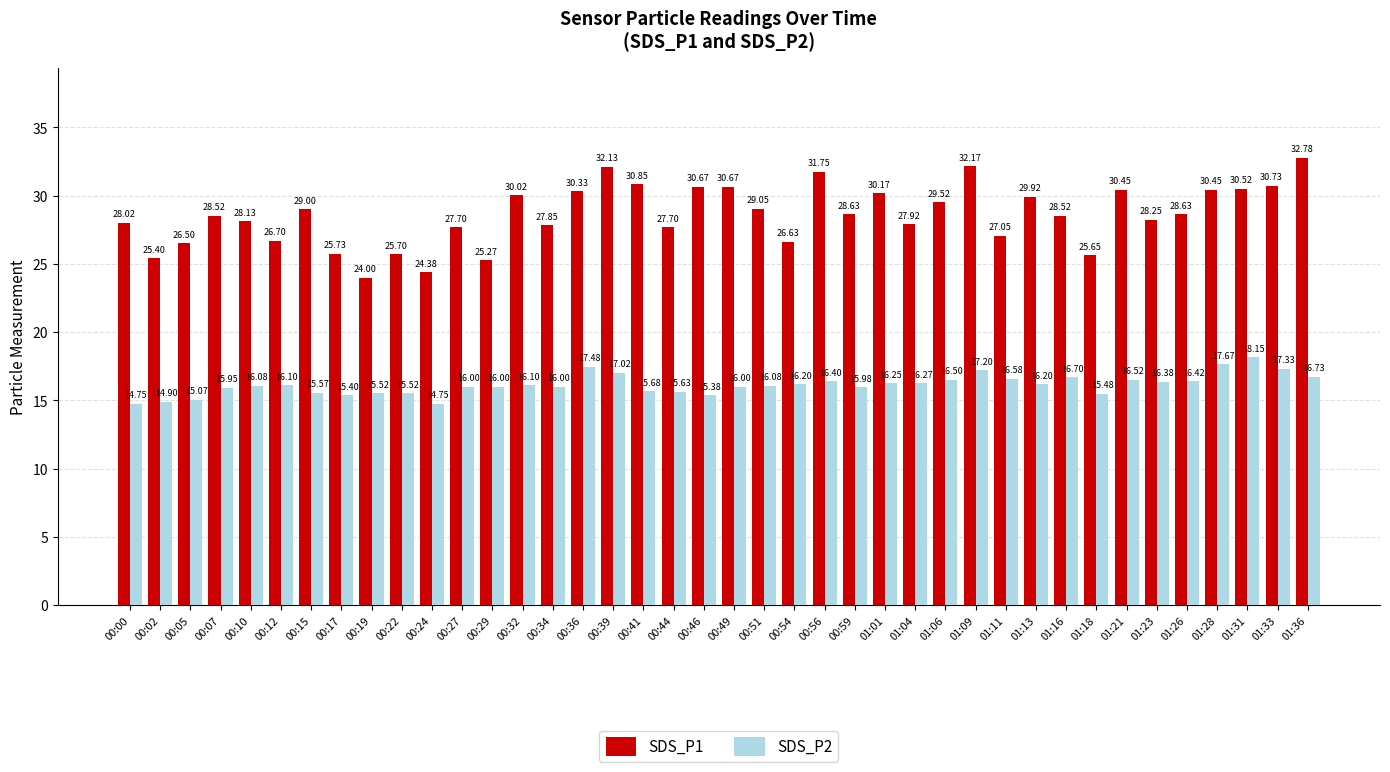

What is the spread (max minus min) of values at 01:28?

12.8